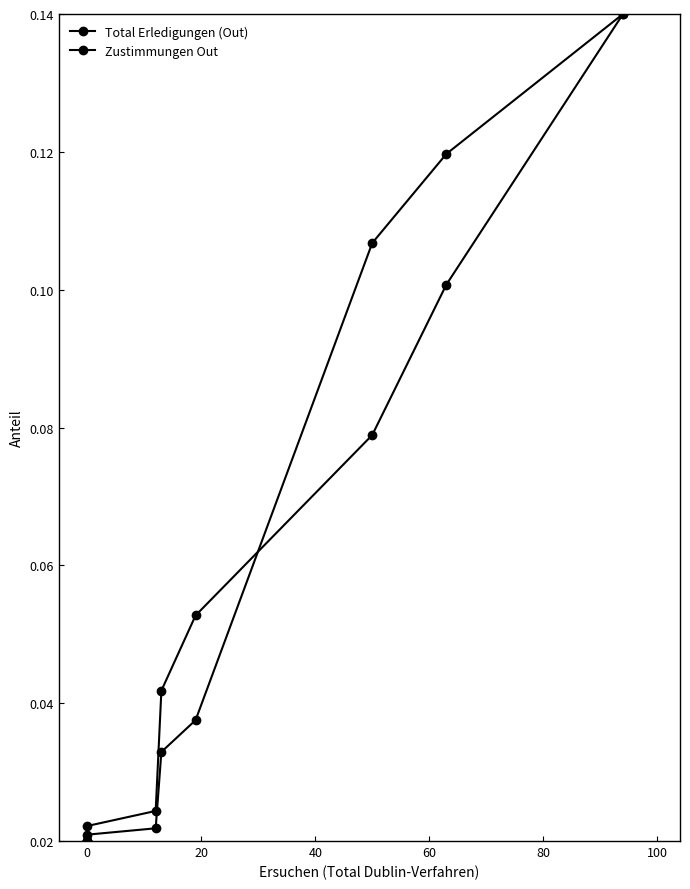

What is the sum of all Total Erledigungen (Out) values?

0.5